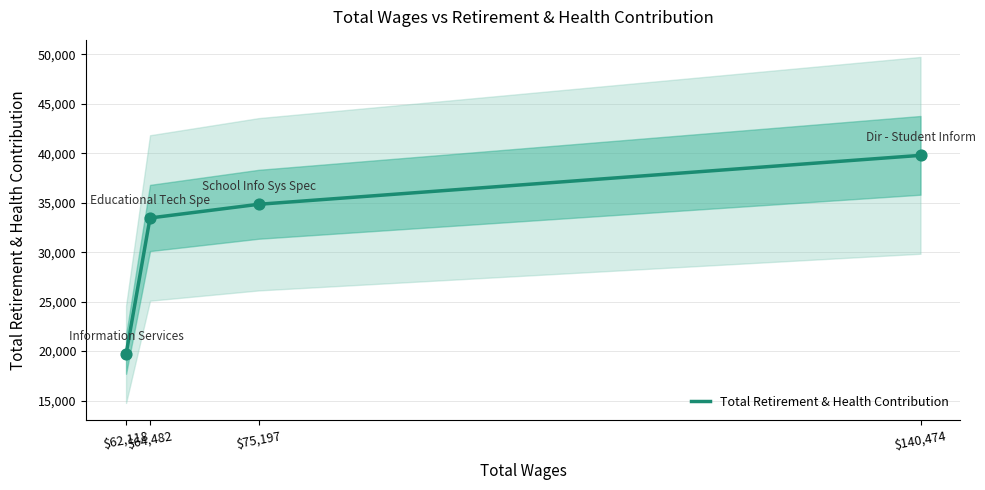

What is the ratio of the value at $62,118 to the value at $140,474?

0.5